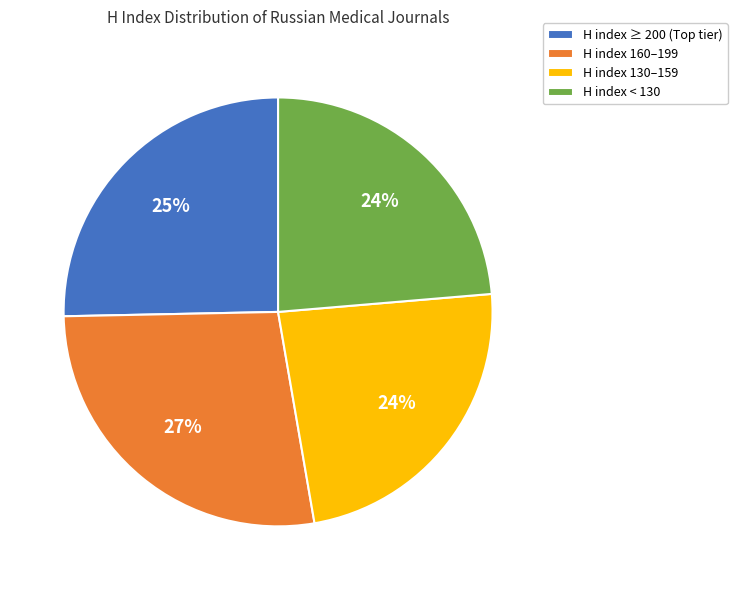

Does H index < 130 represent more than half of the total?

No